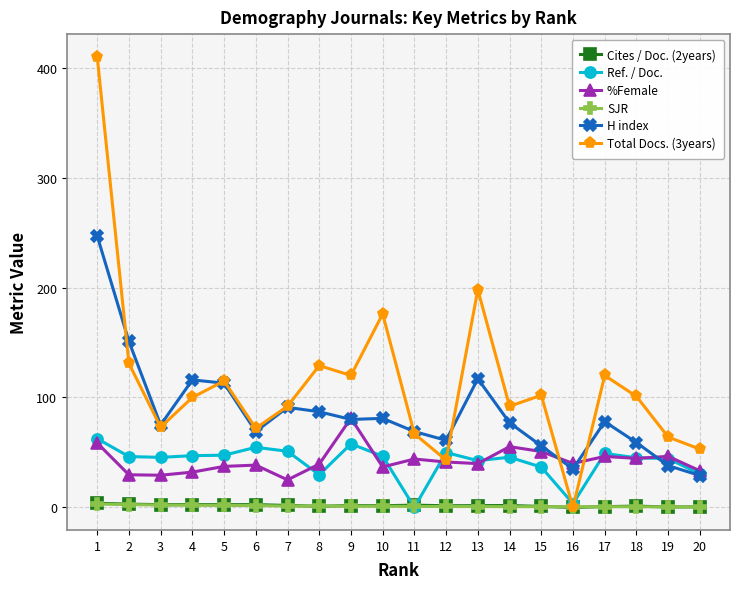

What is the value of the Ref. / Doc. point at the 2nd from the left?

46.2